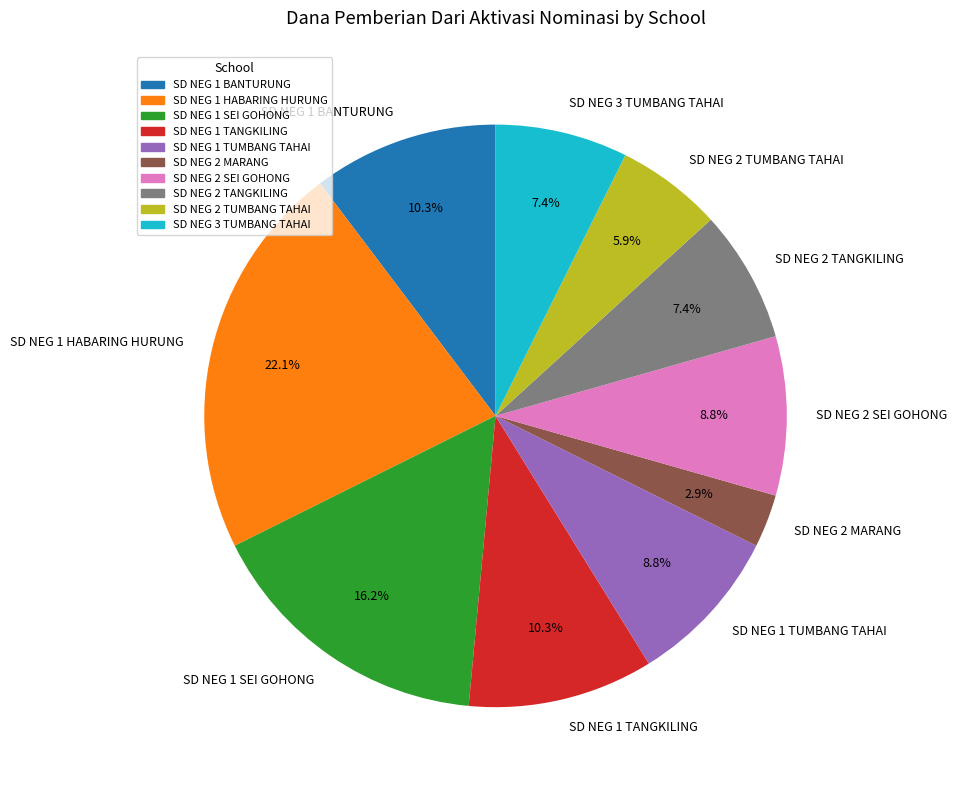

What percentage do SD NEG 1 BANTURUNG and SD NEG 2 TUMBANG TAHAI together represent?

16.2%